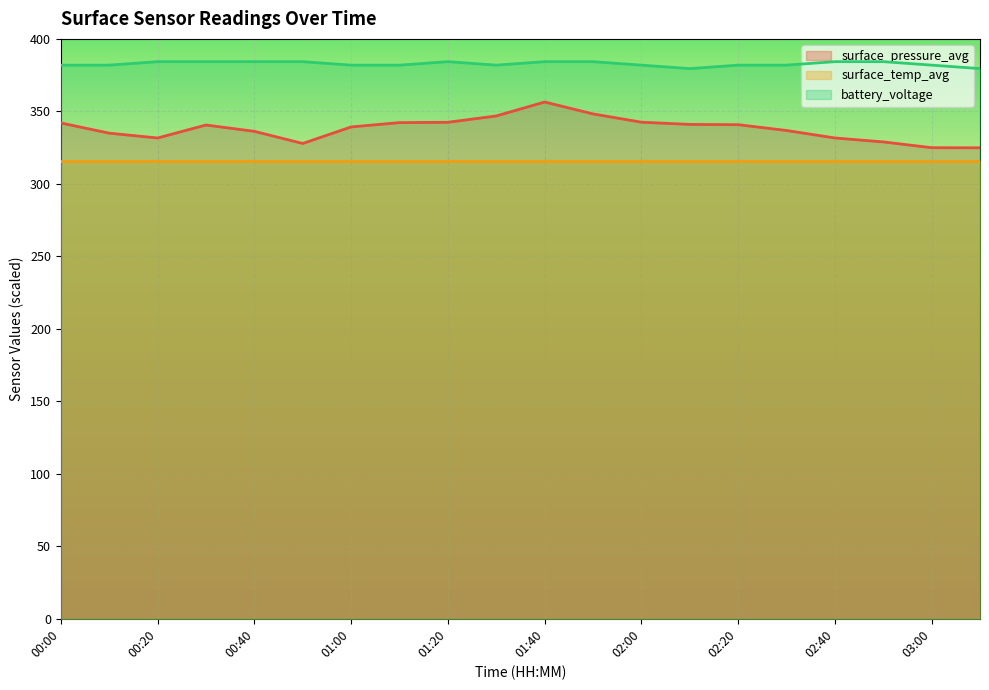

What is the spread (max minus min) of values at 01:40?

68.3